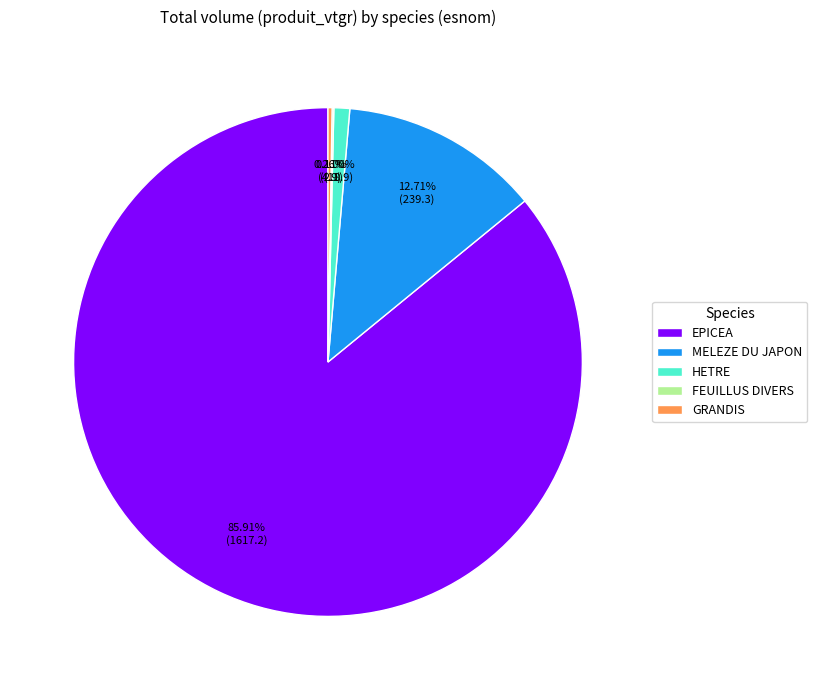

What is the majority slice?

EPICEA